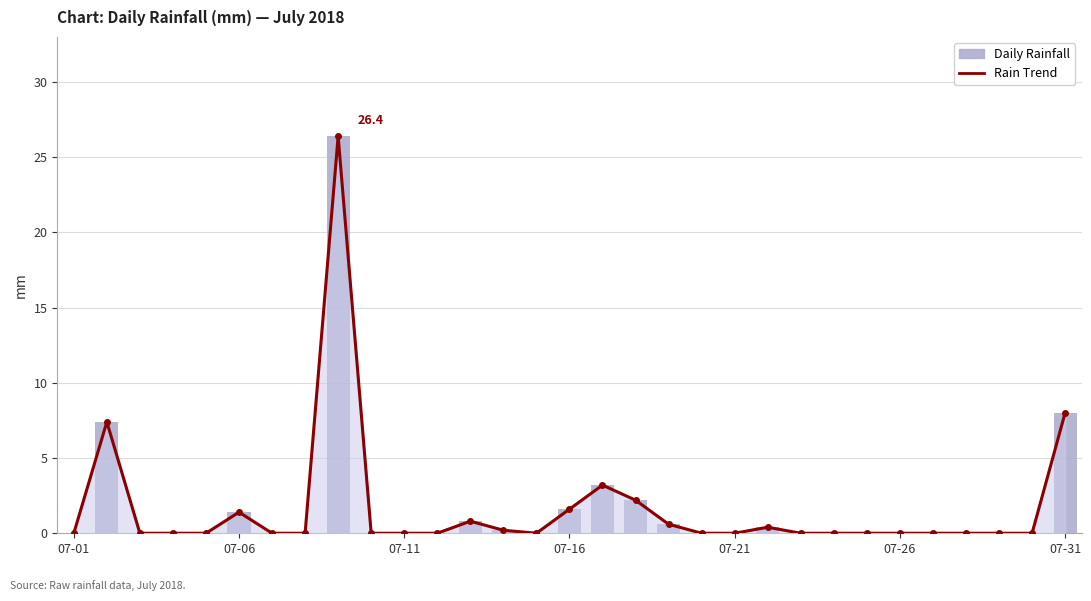

The rain series shows 0.0 at 24. True or false?

True